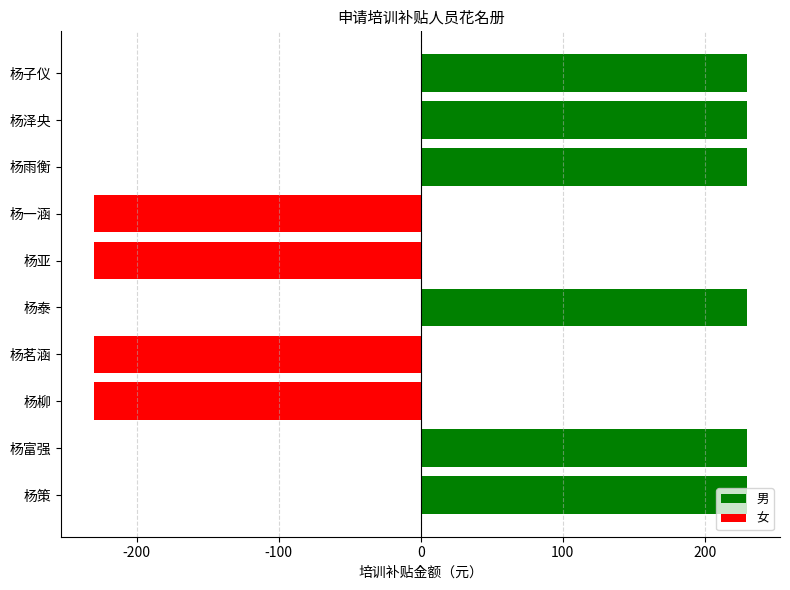

What is the minimum value shown in the chart?

-230